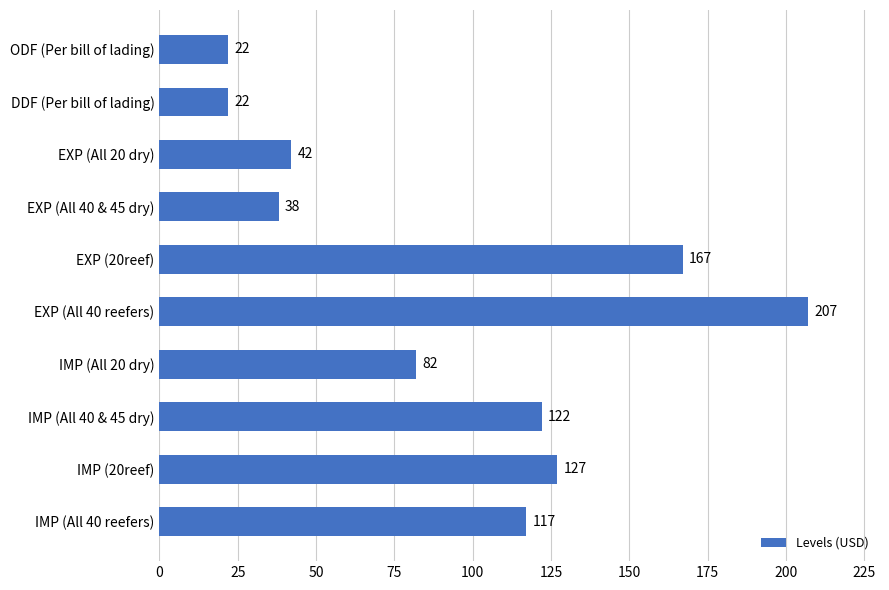

What is the minimum value shown in the chart?

22